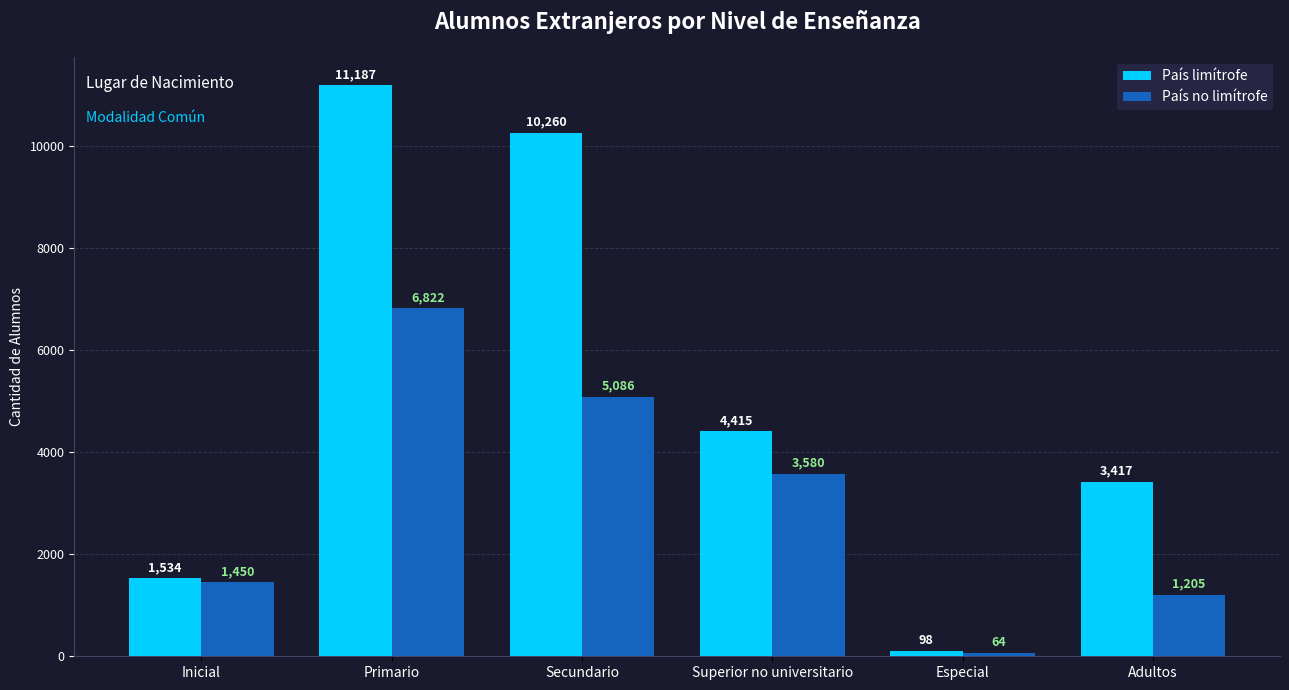

What is the sum of all País limítrofe values?

30911